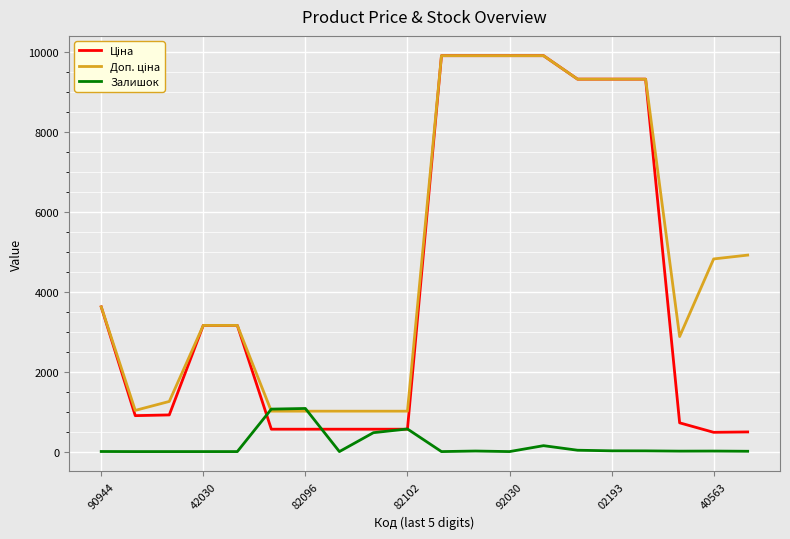

What is the greatest value displayed?

9908.5